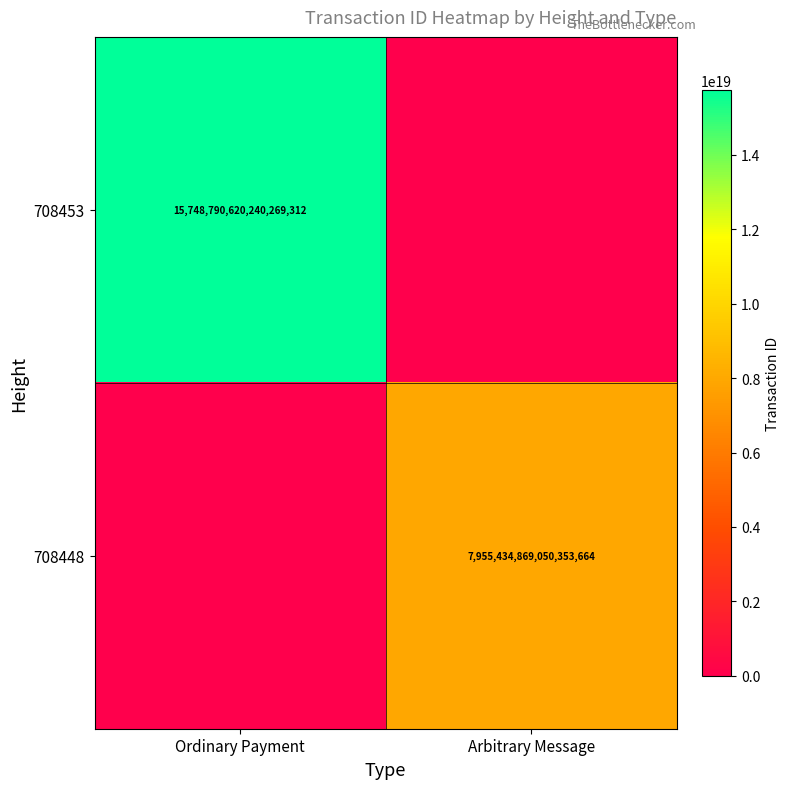

The value of 708448 at Arbitrary Message is 7955434869050353664. True or false?

True